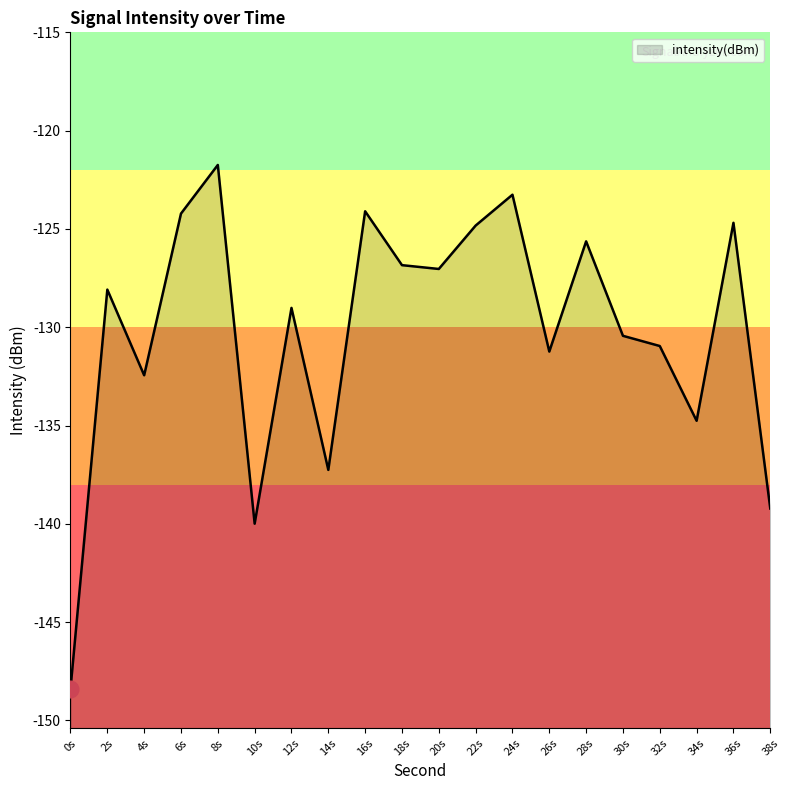

Count the number of data series in this chart.

1